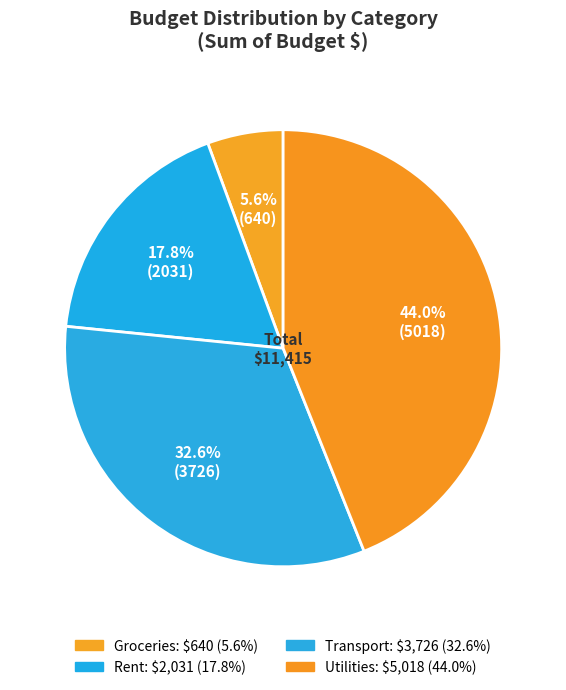

How many slices are in this pie chart?

4